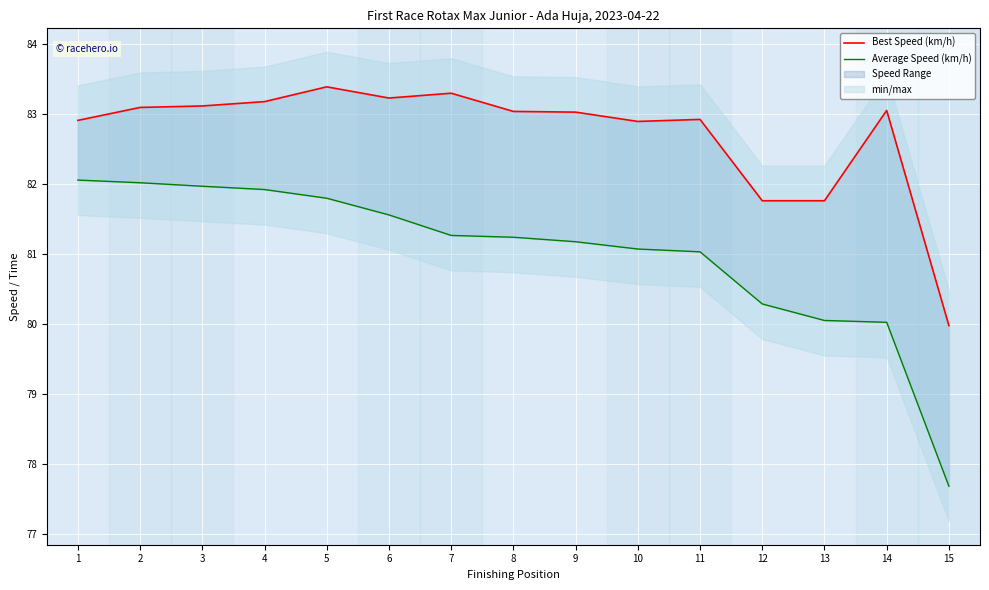

What is the difference between the highest and lowest values at 13?

1.7